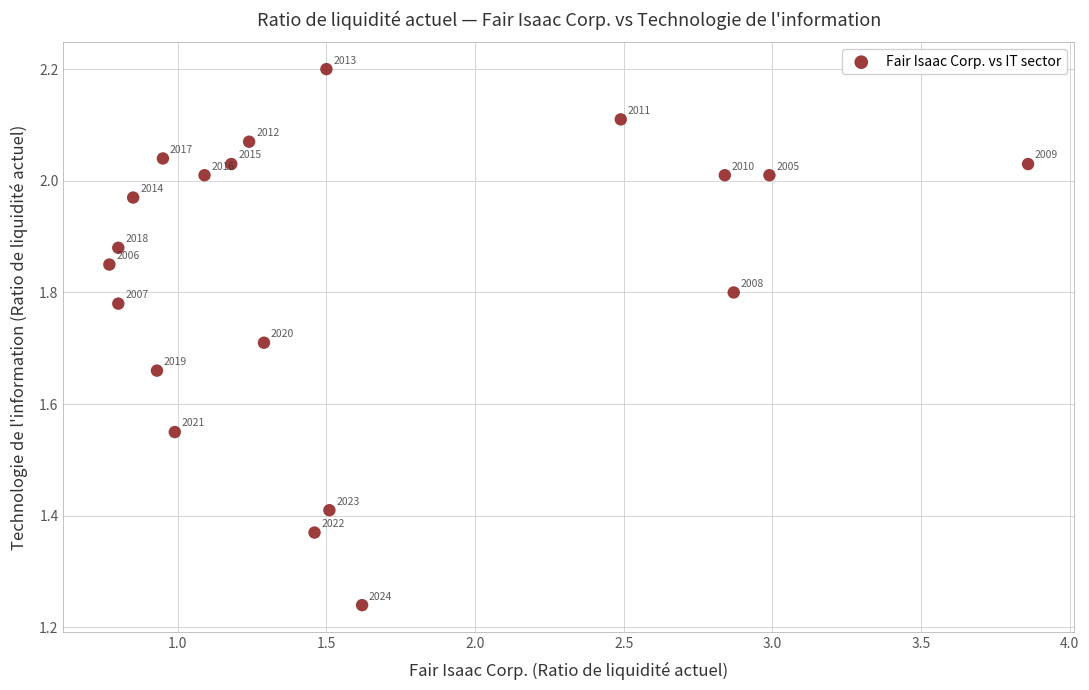

What is the range of X values (max minus min)?

3.1